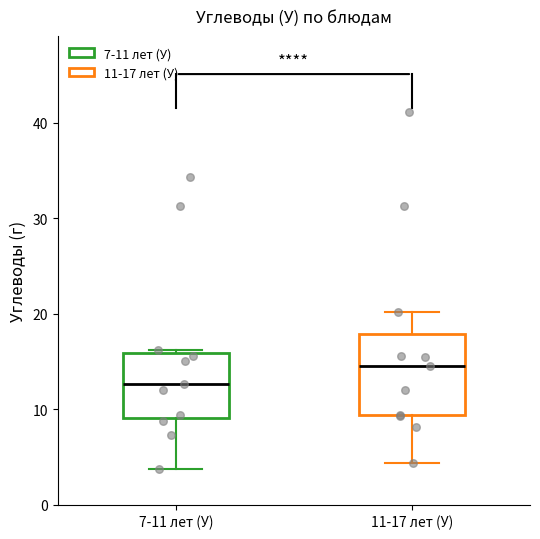

Where is the lower edge of the box for 11-17 лет (У) on the y-axis? The values are not printed on the chart, so give them approximately, as read against the axis.

9